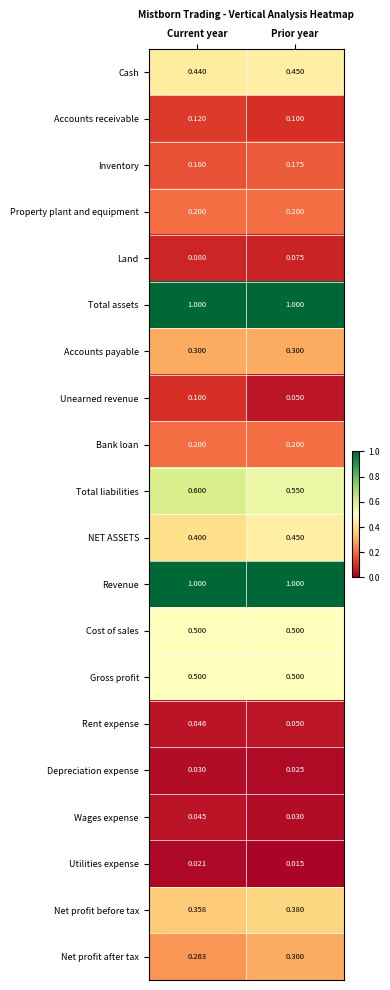

At which category is the sum across all series the highest?

Current year